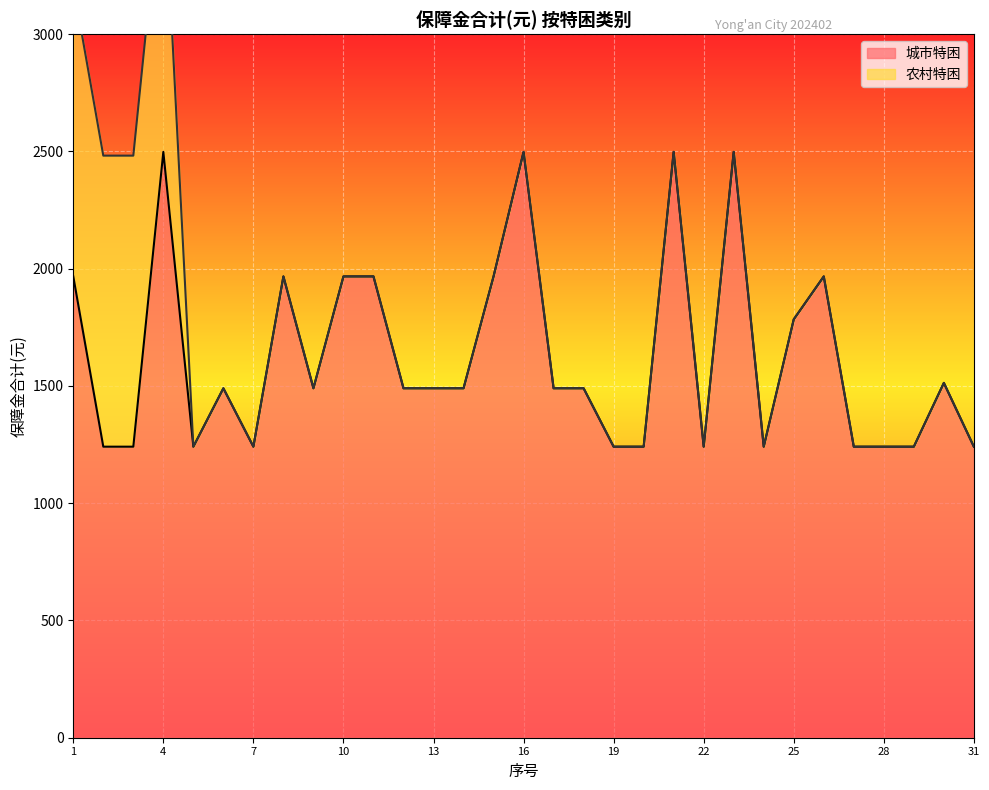

Reading left to right, extract all data points from this chart.

1967	1241	1241	2498	1241	1490	1241	1967	1490	1967	1967	1490	1490	1490	1967	2498	1490	1490	1241	1241	2498	1241	2498	1241	1784	1967	1241	1241	1241	1513	1241